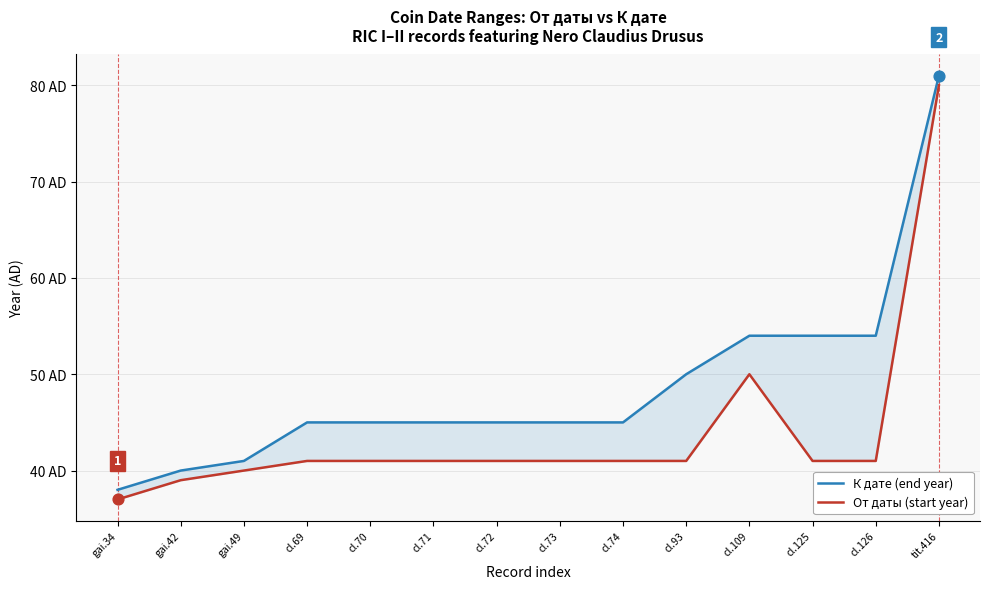

Which series reaches the minimum Y coordinate?

От даты (start year)